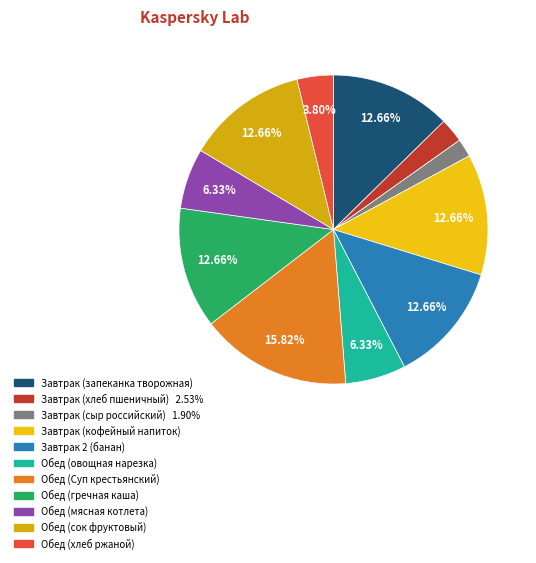

Which category has the biggest portion of the pie?

Обед (Суп крестьянский)